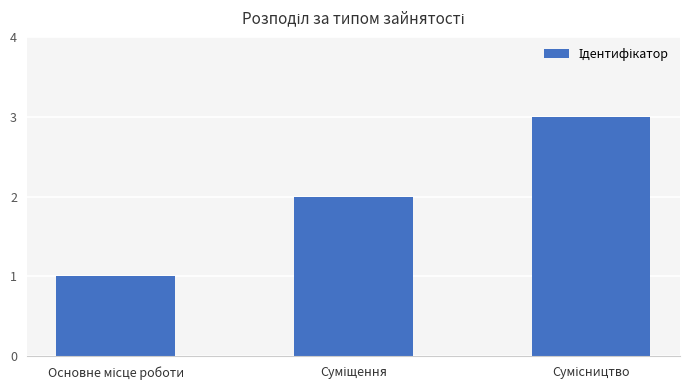

What is the greatest value displayed?

3